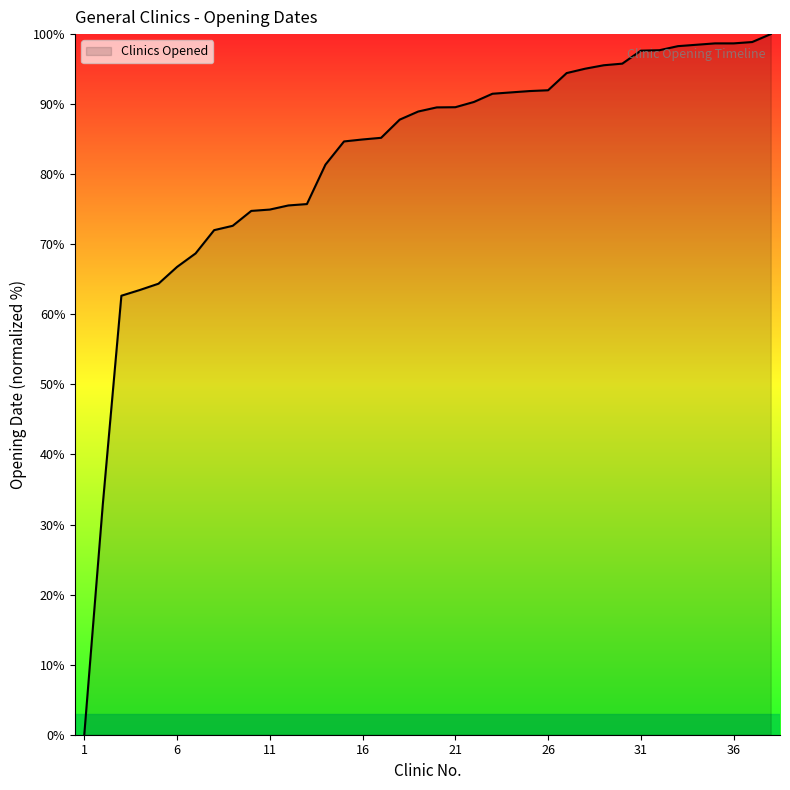

What is the greatest value displayed?

100.0